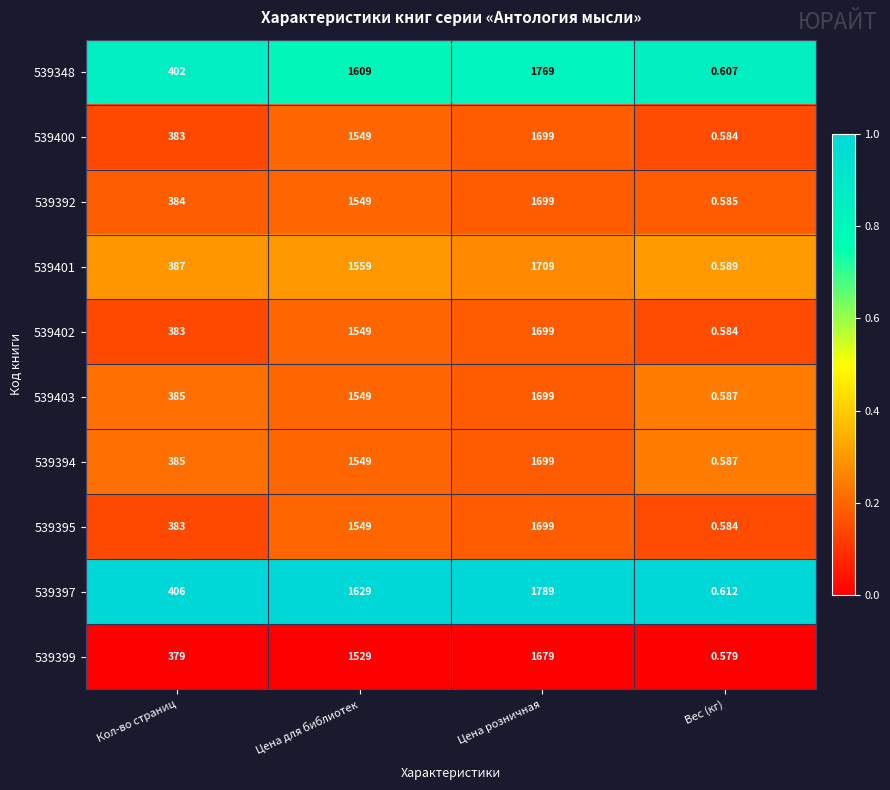

Where is 539400 nearest to the value 849?

Кол-во страниц